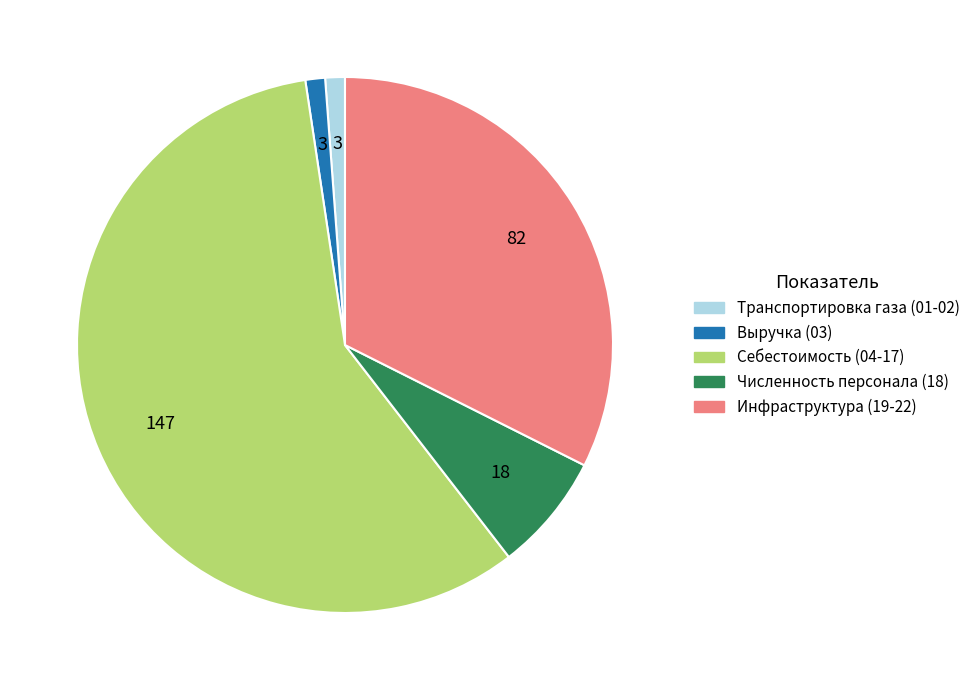

Does any single category account for the majority?

Yes